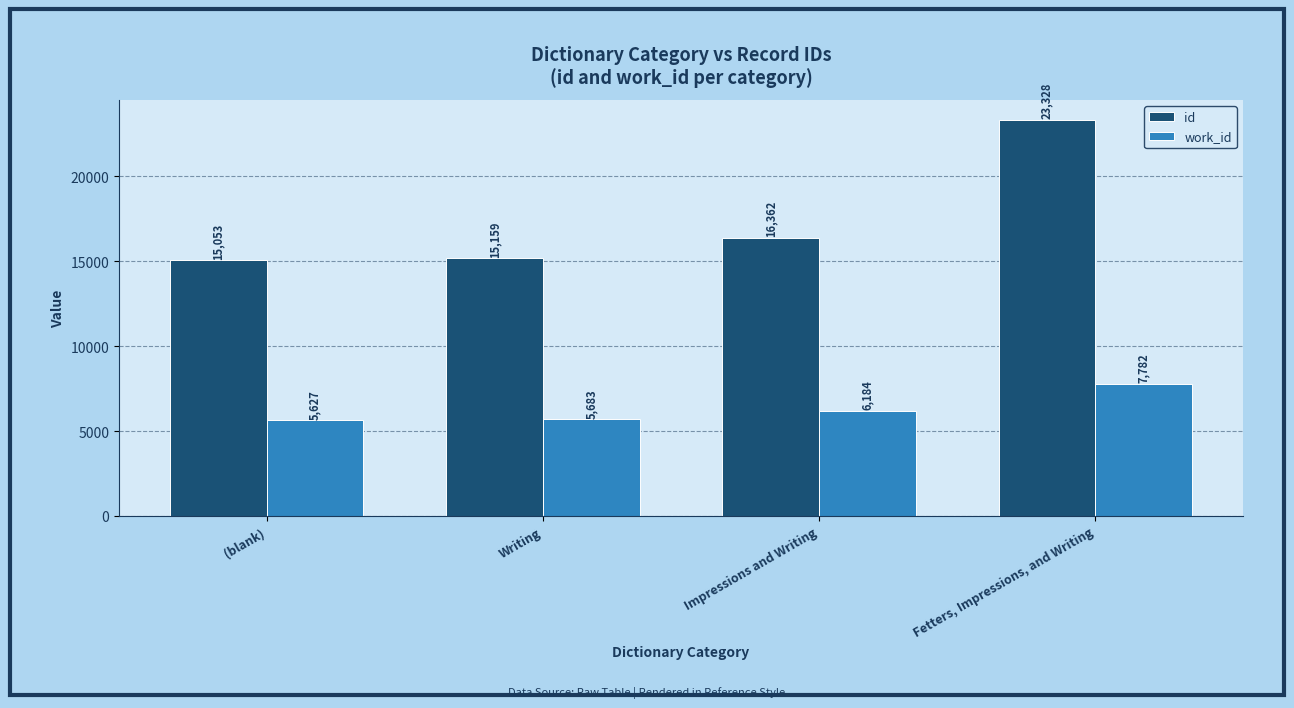

How many bars are there in total?

8